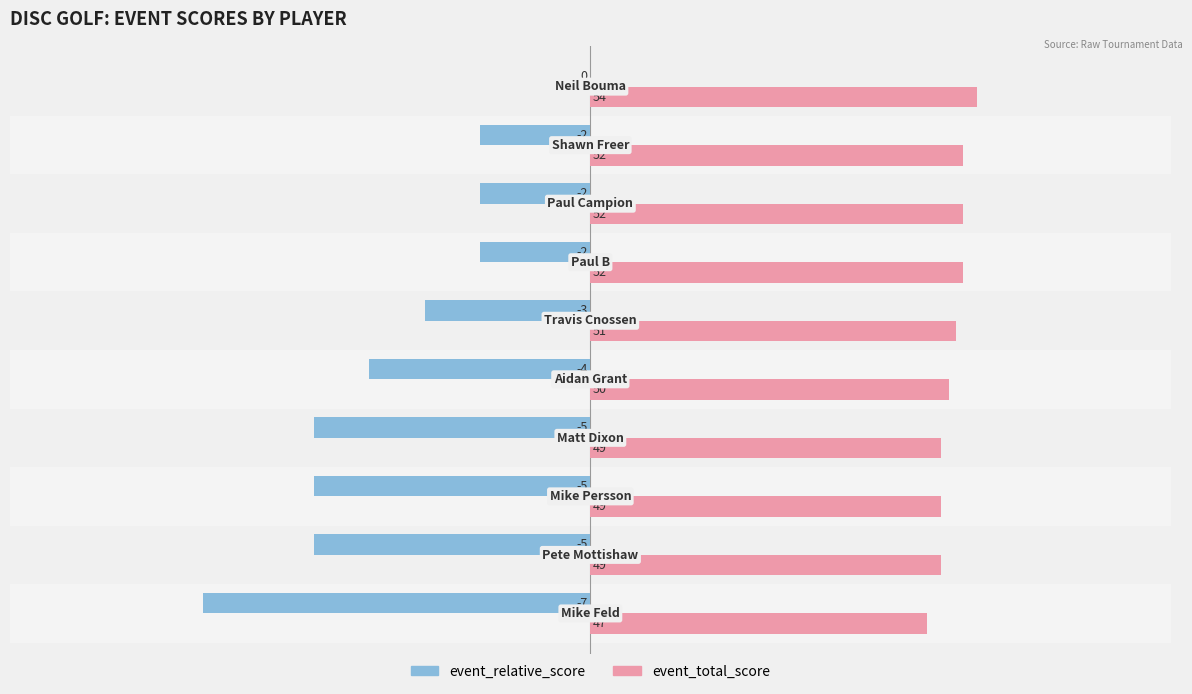

Which series has the largest total across all categories?

event_total_score